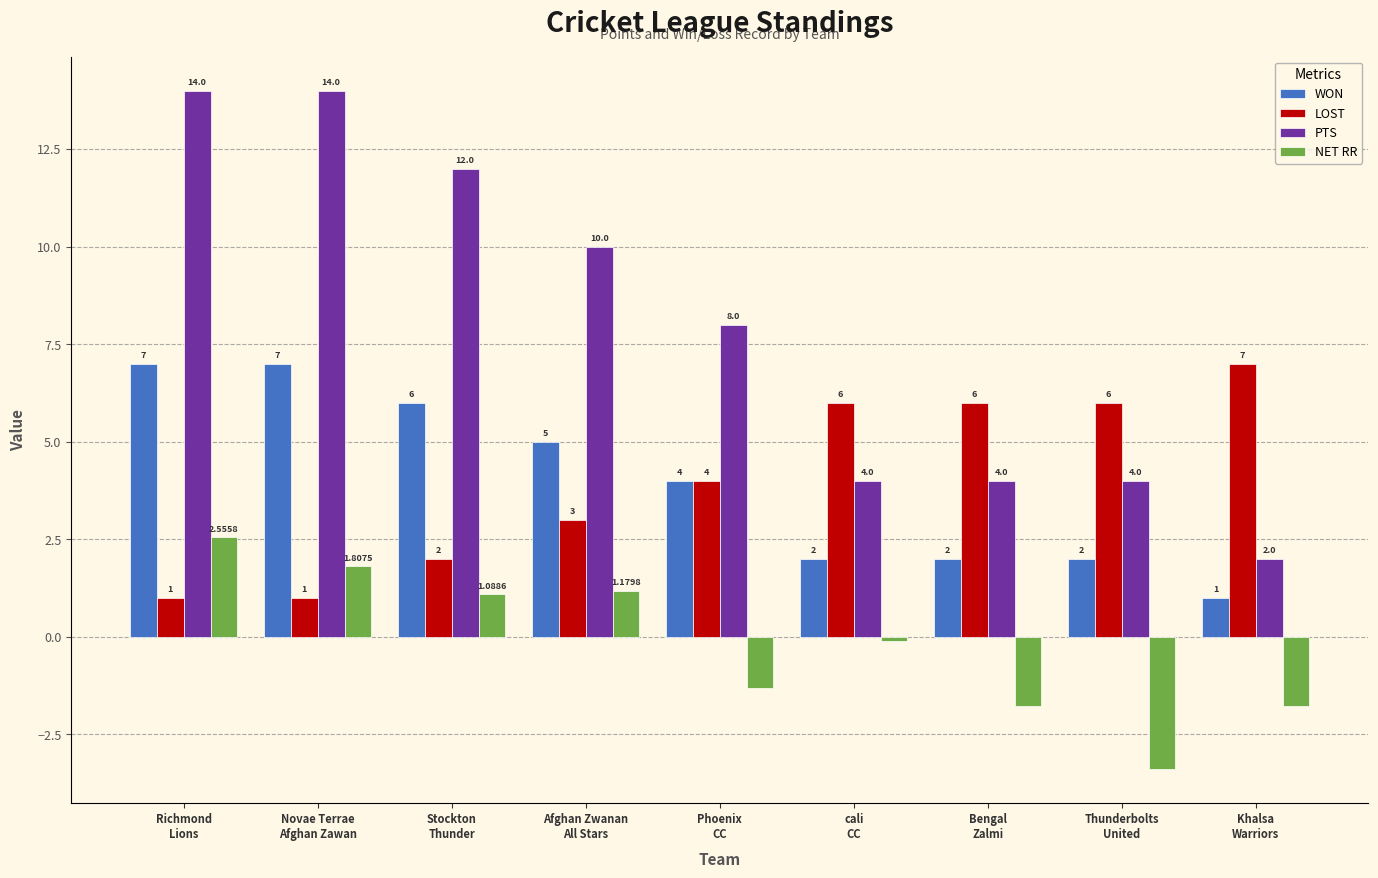

Between Novae Terrae
Afghan Zawan and Stockton
Thunder, which series saw the biggest shift?

PTS